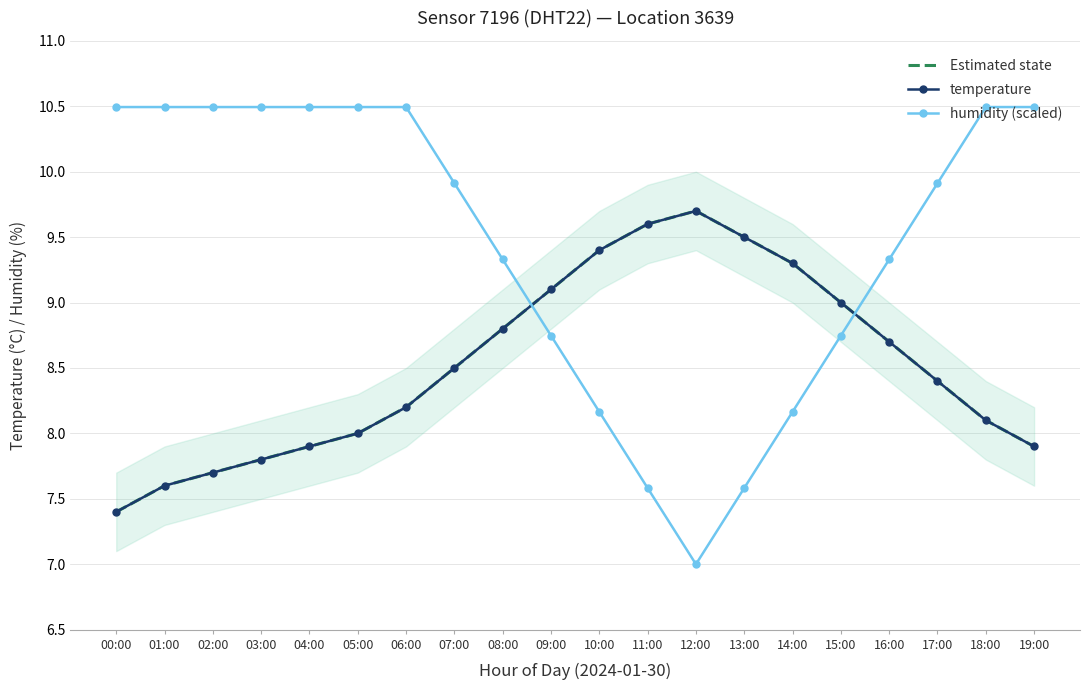

What is the total value across all series at 18:00?

26.7